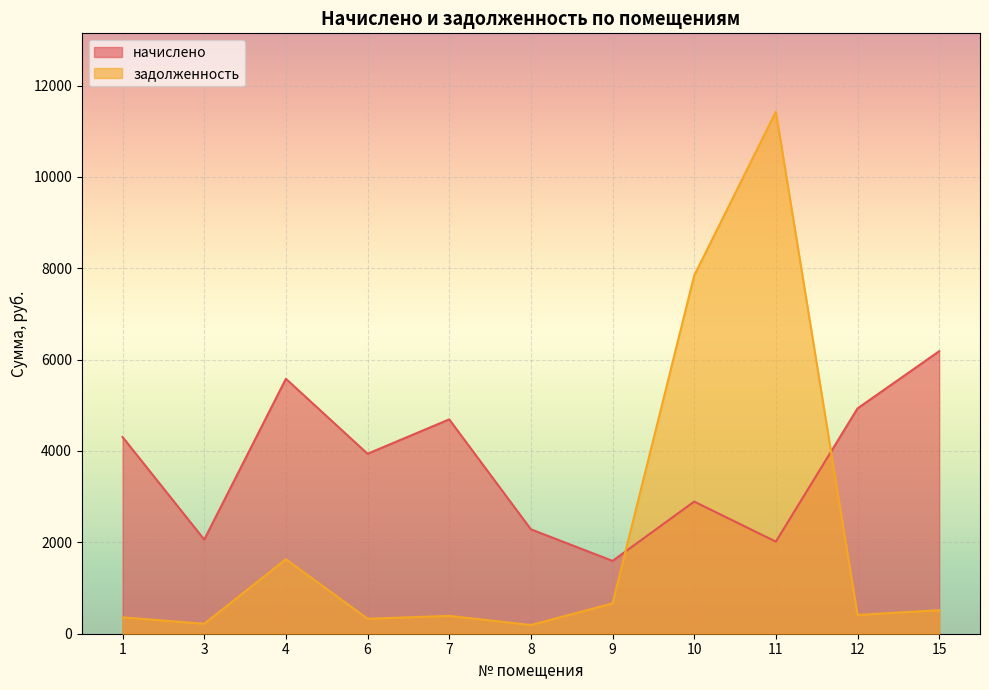

Between which two adjacent categories do начислено and задолженность first intersect?

9 and 10